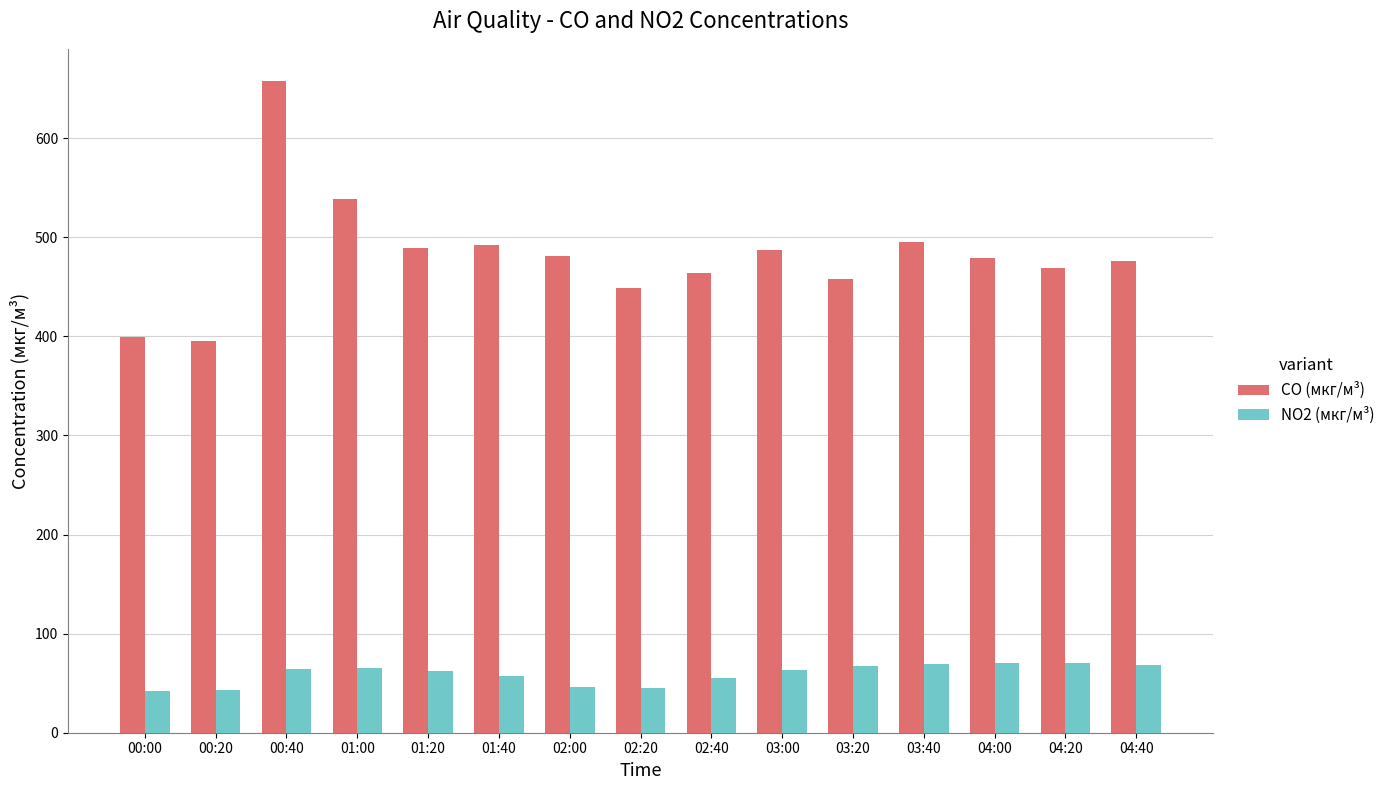

What is the difference between the NO2 (мкг/м³) values at 03:40 and 04:40?

1.1